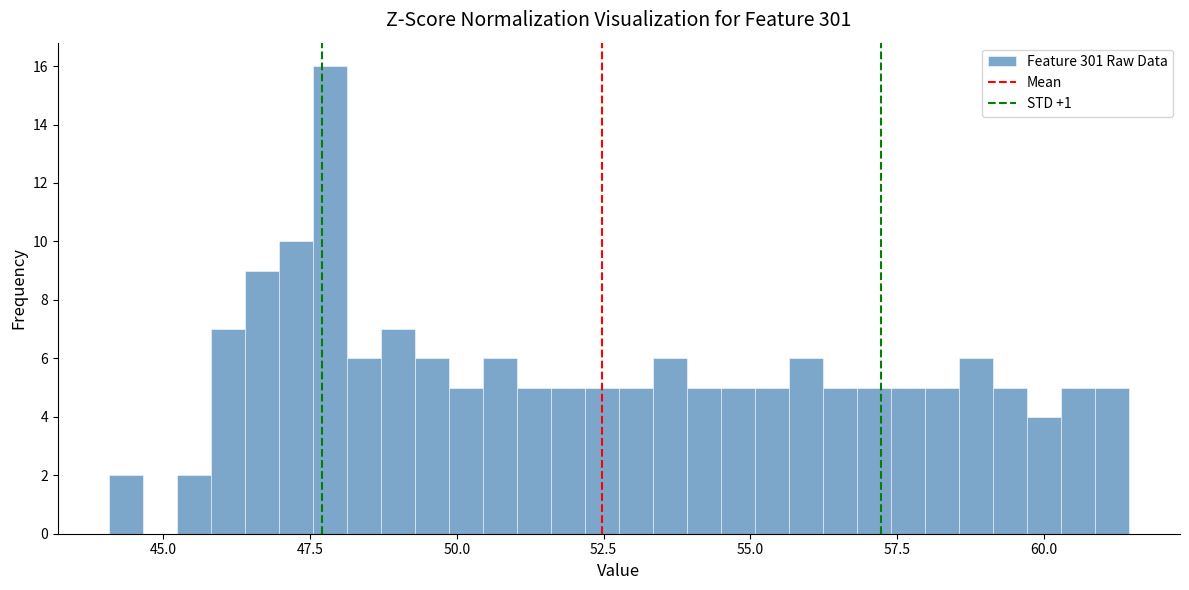

Around what value on the x-axis is the tallest bar? Give the approximate position of its centre, as read against the axis.

48.0